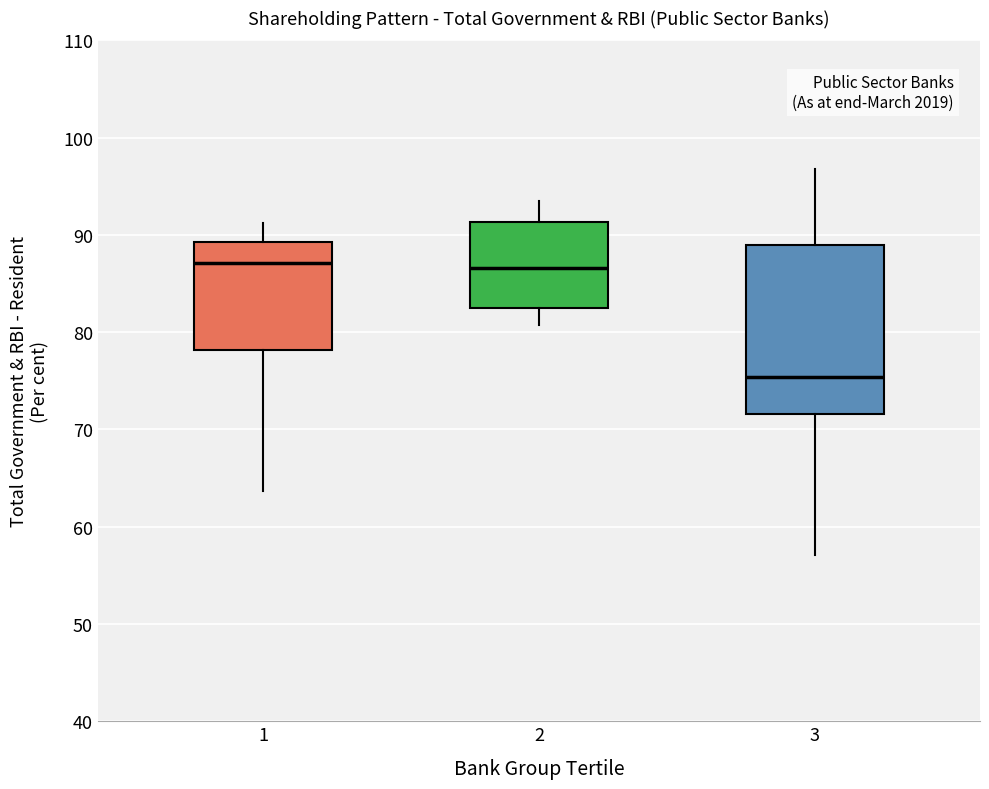

Which box is the tallest, from its lower edge to its upper edge?

3